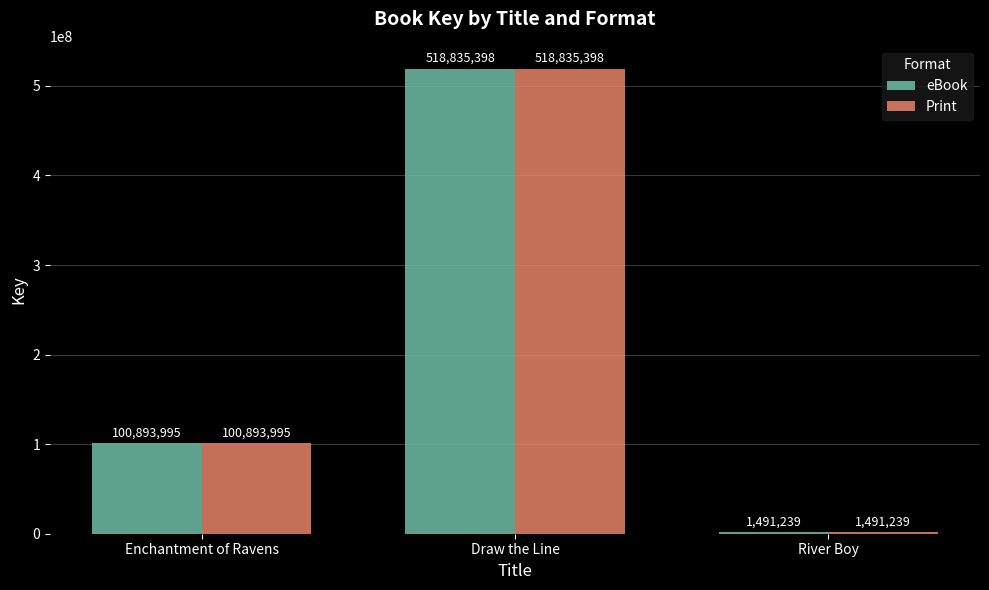

How many series are shown in this chart?

2